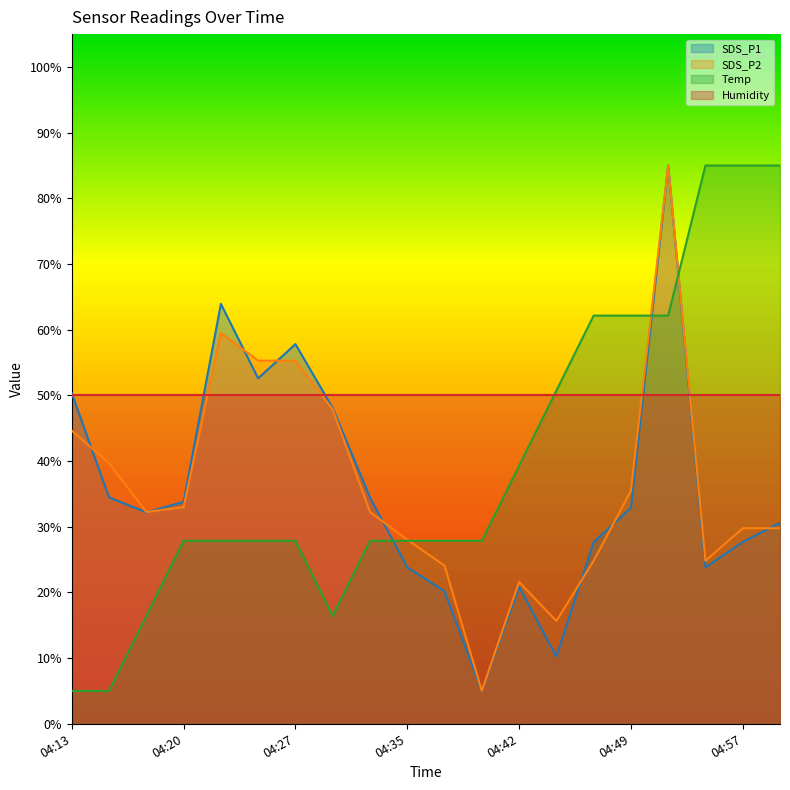

Does the chart have visible grid lines?

No